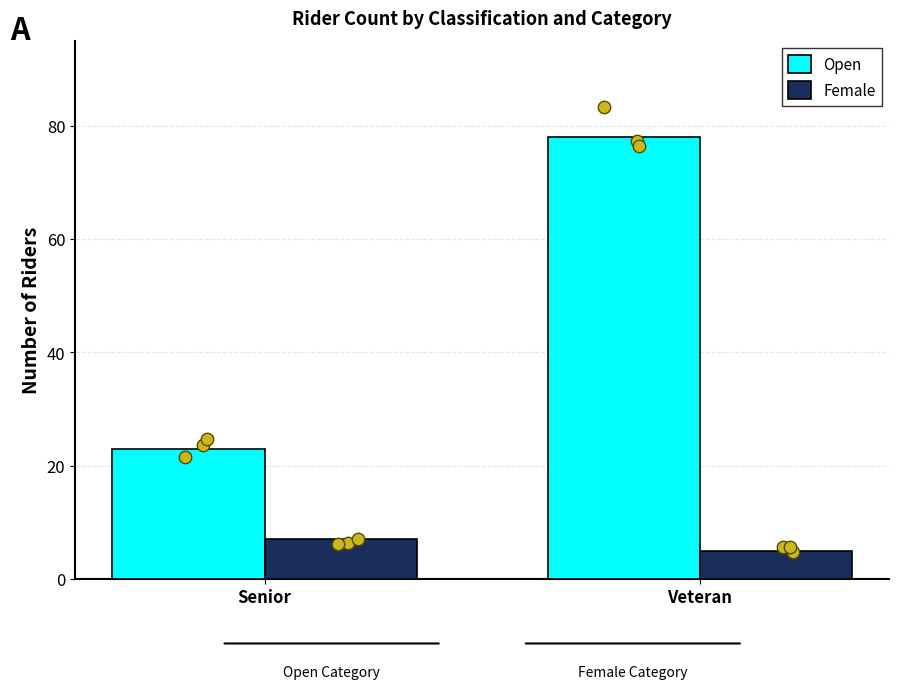

Which series has the largest Y range (max minus min)?

Open